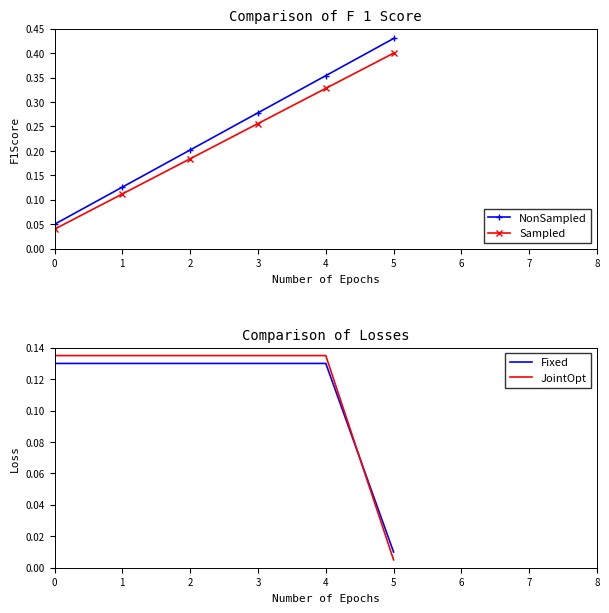

True or false: Fixed has a value of 0.1 at 0.

False